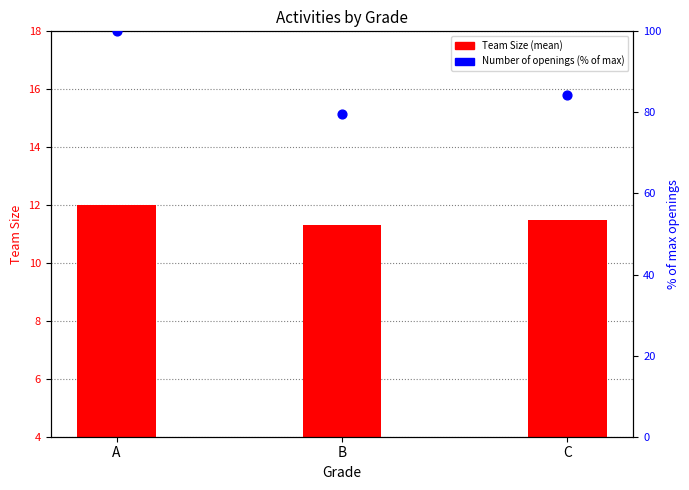

What is the total value across all series at C?

95.7